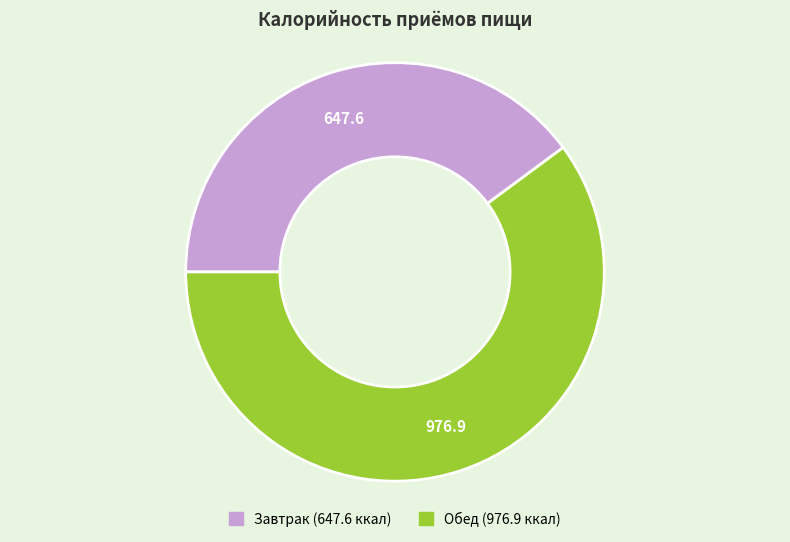

What is the majority slice?

Обед